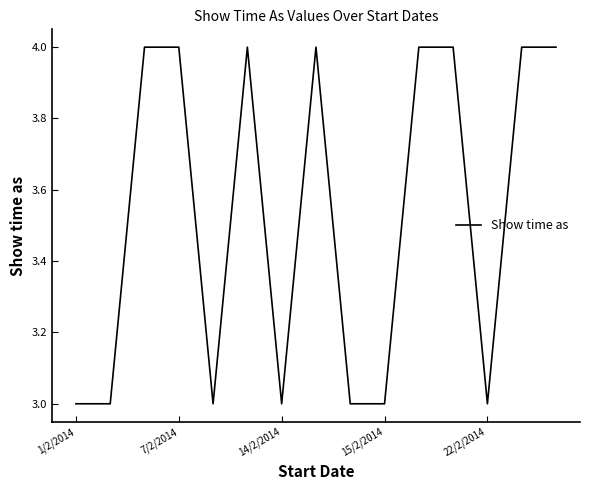

What is the smallest value displayed?

3